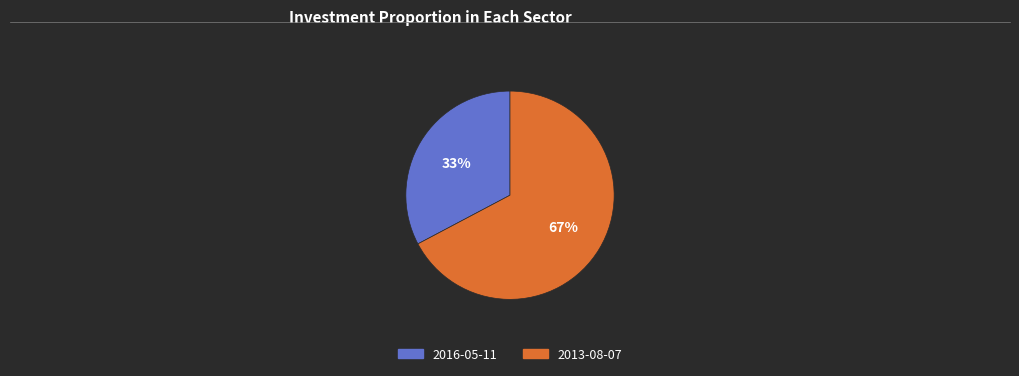

Between 2013-08-07 and 2016-05-11, which is larger?

2013-08-07